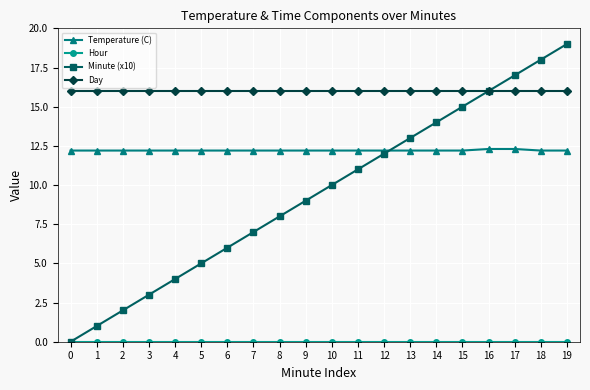

True or false: Minute (x10) has more than 0 interior local peaks.

False